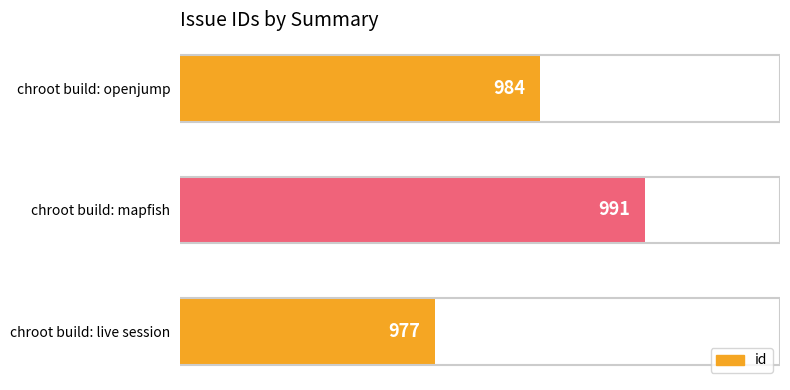

What is the difference between the maximum and minimum values?

14